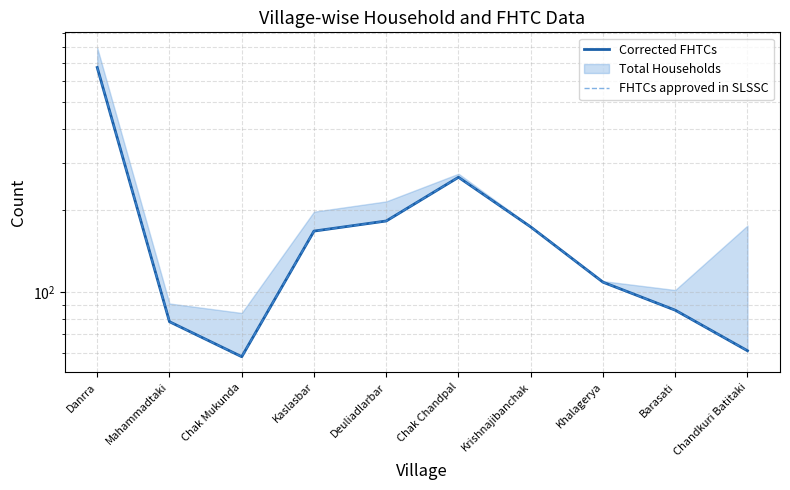

What is the approximate value of FHTCs approved in SLSSC at Danrra?

671